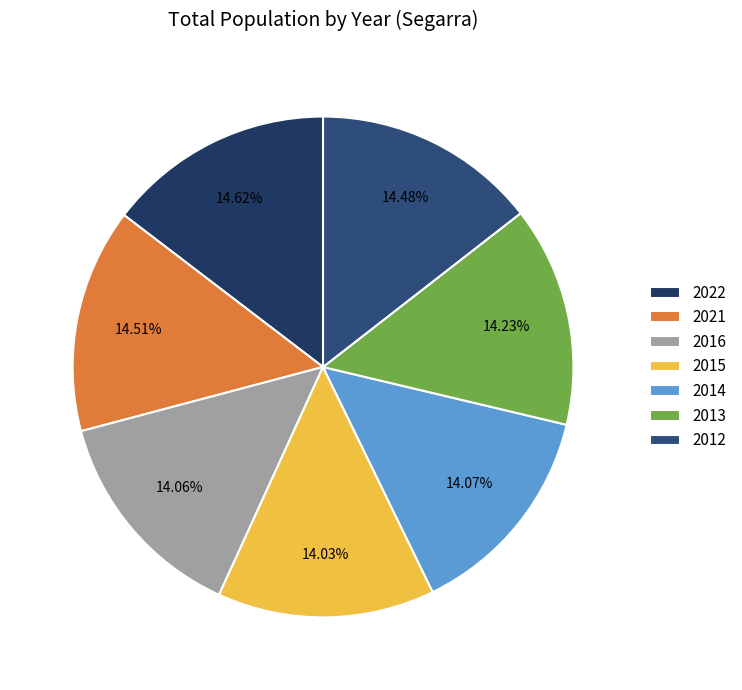

The 2015 slice represents 9% of the pie. True or false?

False